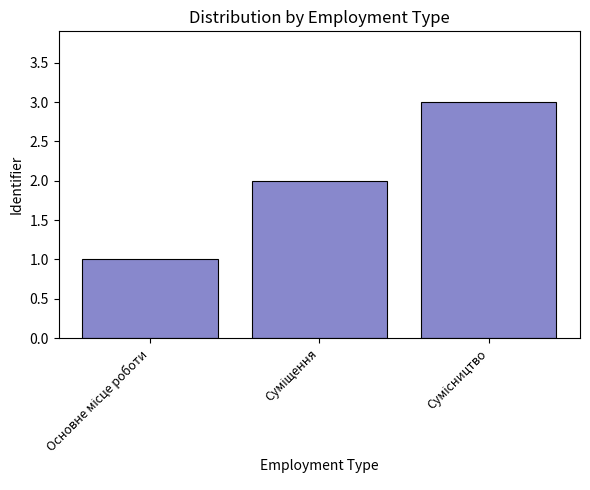

What is the greatest value displayed?

3